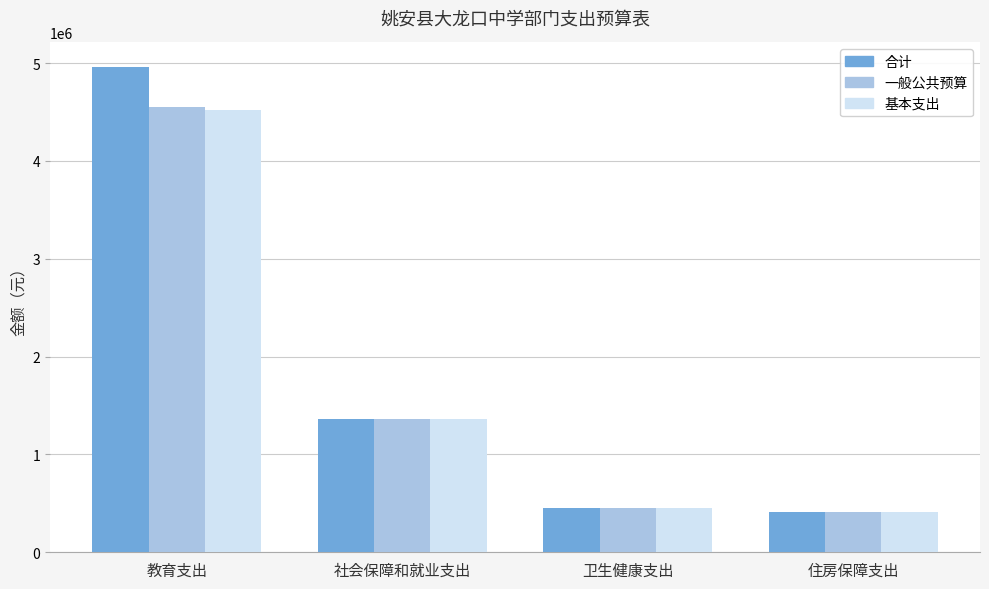

Reading left to right, transcribe all the data shown in this chart.

合计: 教育支出=4962826.1	社会保障和就业支出=1366367.0	卫生健康支出=456510.5	住房保障支出=412802.8
一般公共预算: 教育支出=4552456.1	社会保障和就业支出=1366367.0	卫生健康支出=456510.5	住房保障支出=412802.8
基本支出: 教育支出=4519017.0	社会保障和就业支出=1366367.0	卫生健康支出=456510.5	住房保障支出=412802.8